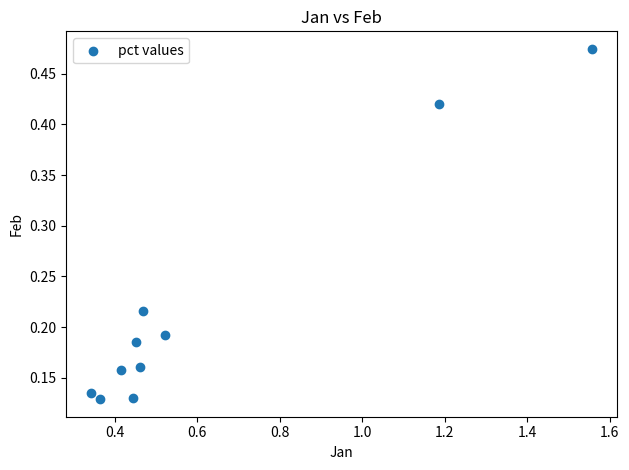

What is the range of Y values (max minus min)?

0.3